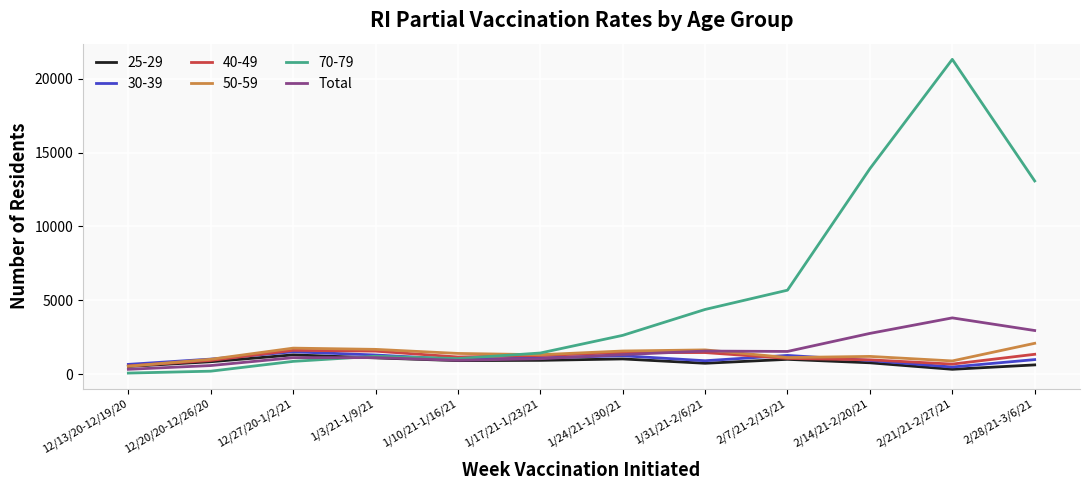

At which label does Total reach its peak?

2/21/21-2/27/21